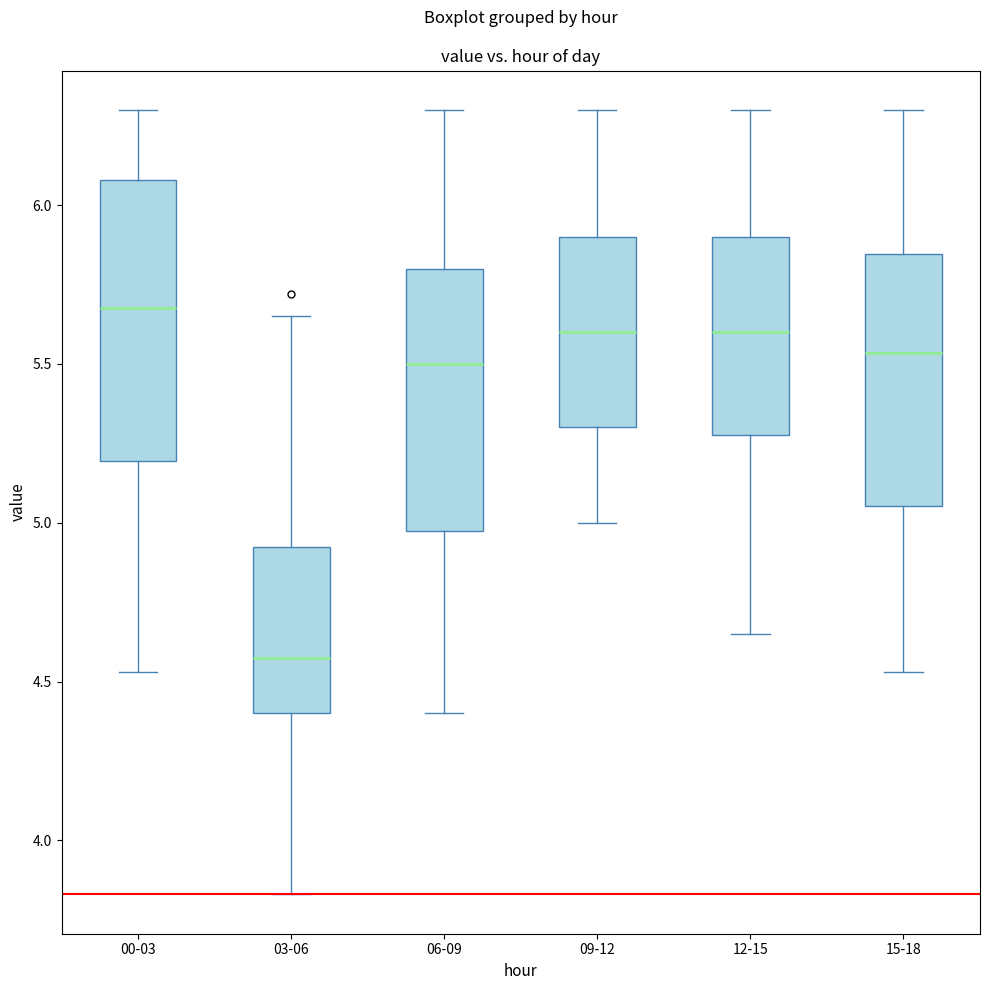

Comparing the boxes themselves (not the whiskers), which one is the tallest?

00-03